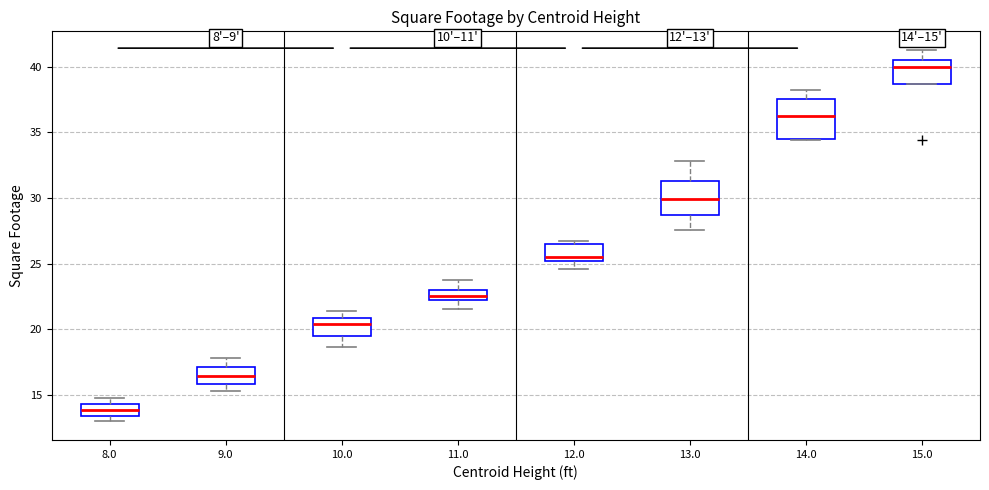

Which box's median line is the lowest?

8.0